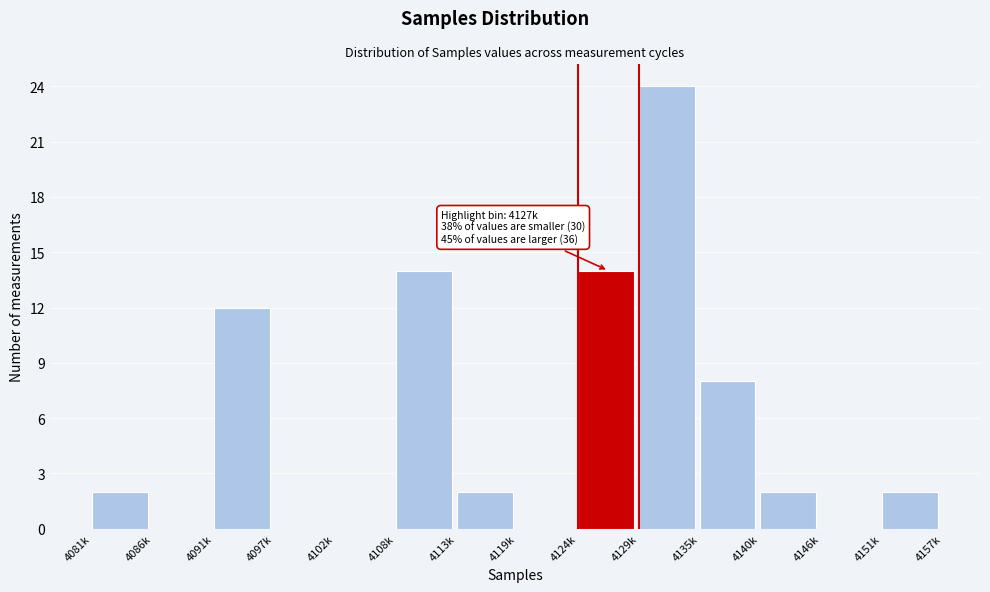

Reading left to right, extract all data points from this chart.

4081k=2	4086k=0	4091k=12	4097k=0	4102k=0	4108k=14	4113k=2	4119k=0	4124k=14	4129k=24	4135k=8	4140k=2	4146k=0	4151k=2